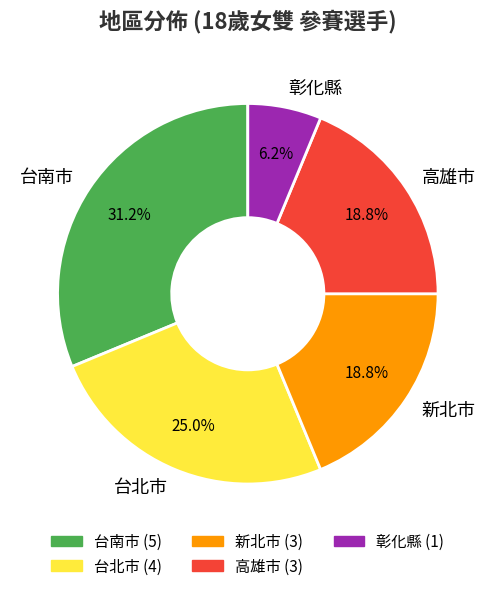

Is there any slice that represents more than half of the pie?

No